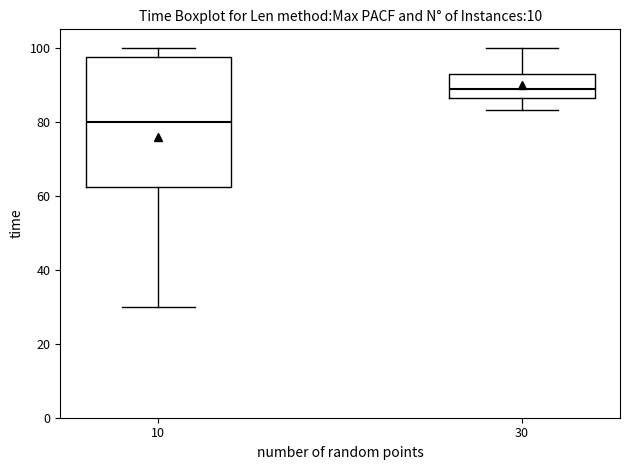

Which box is the tallest, from its lower edge to its upper edge?

10